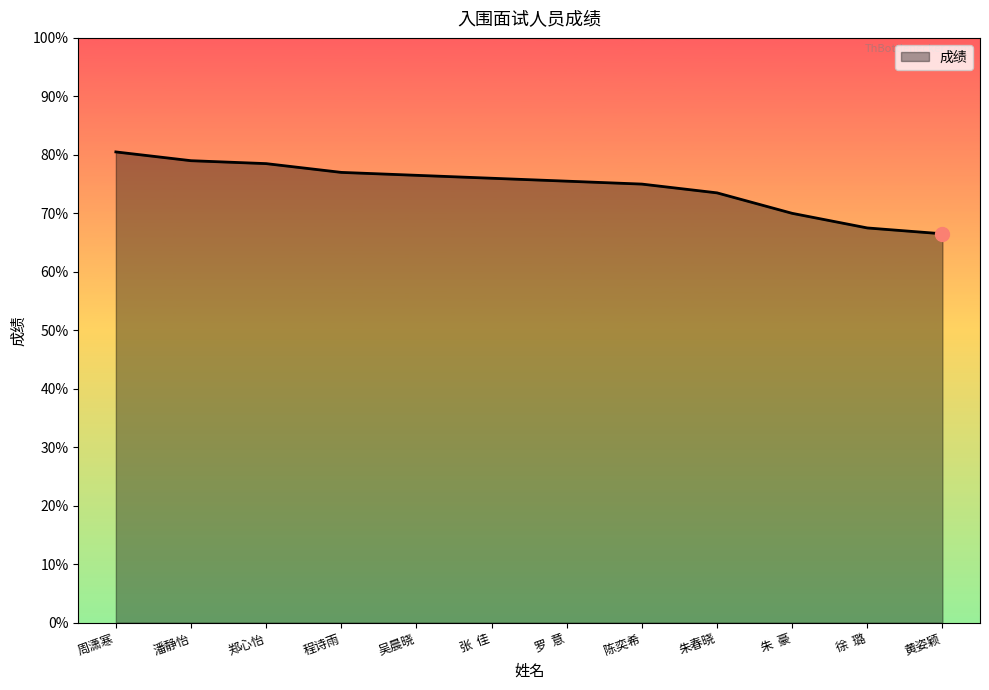

Where is the data nearest to the value 73?

朱春晓